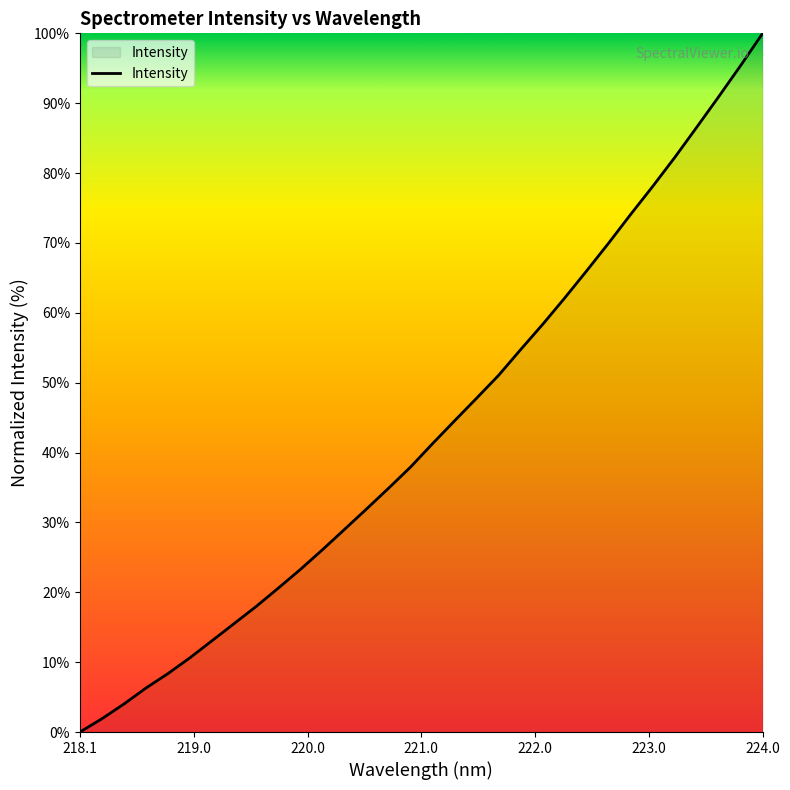

What is the difference between the maximum and minimum values?

100.0